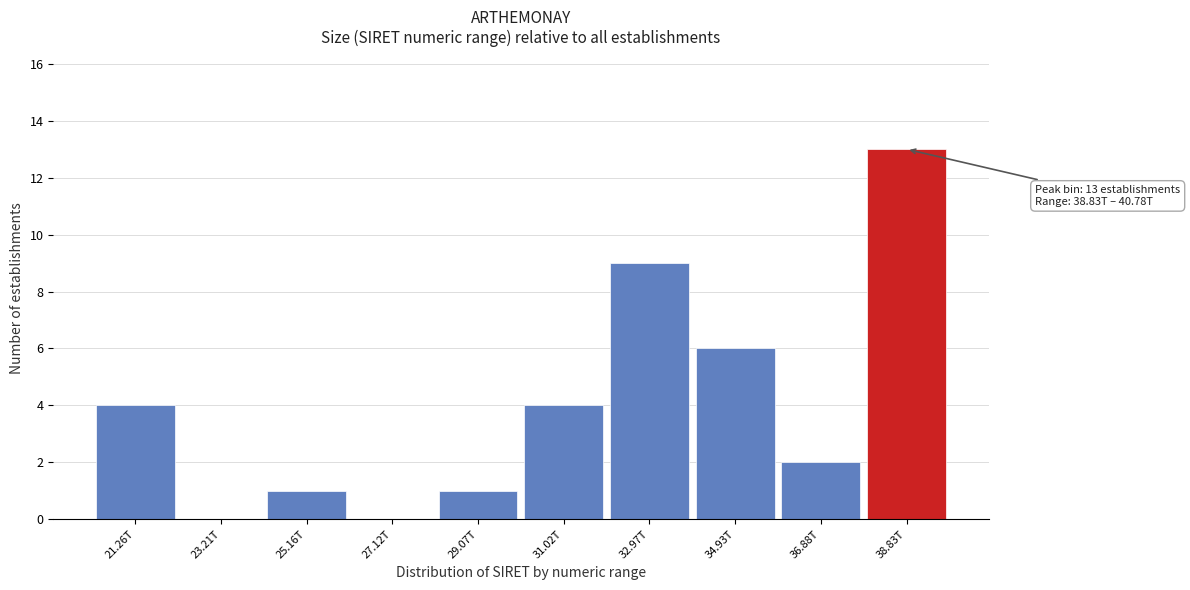

Reading left to right, what are all the values shown in this chart?

21.26T=4	23.21T=0	25.16T=1	27.12T=0	29.07T=1	31.02T=4	32.97T=9	34.93T=6	36.88T=2	38.83T=13